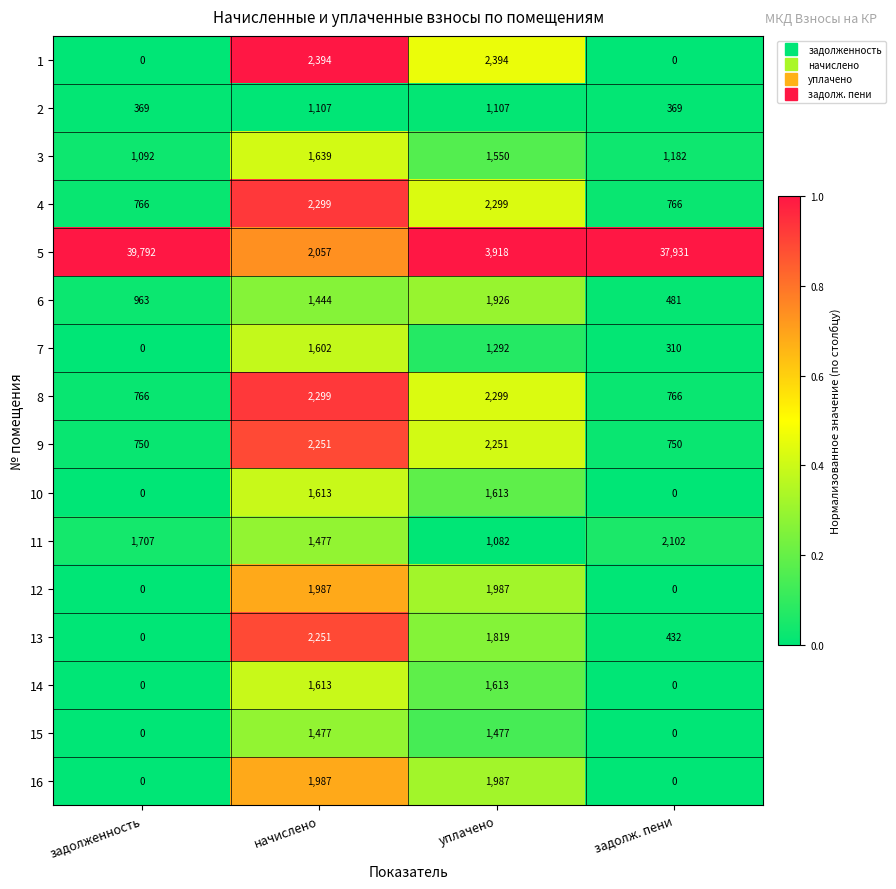

Count the number of data series in this chart.

16